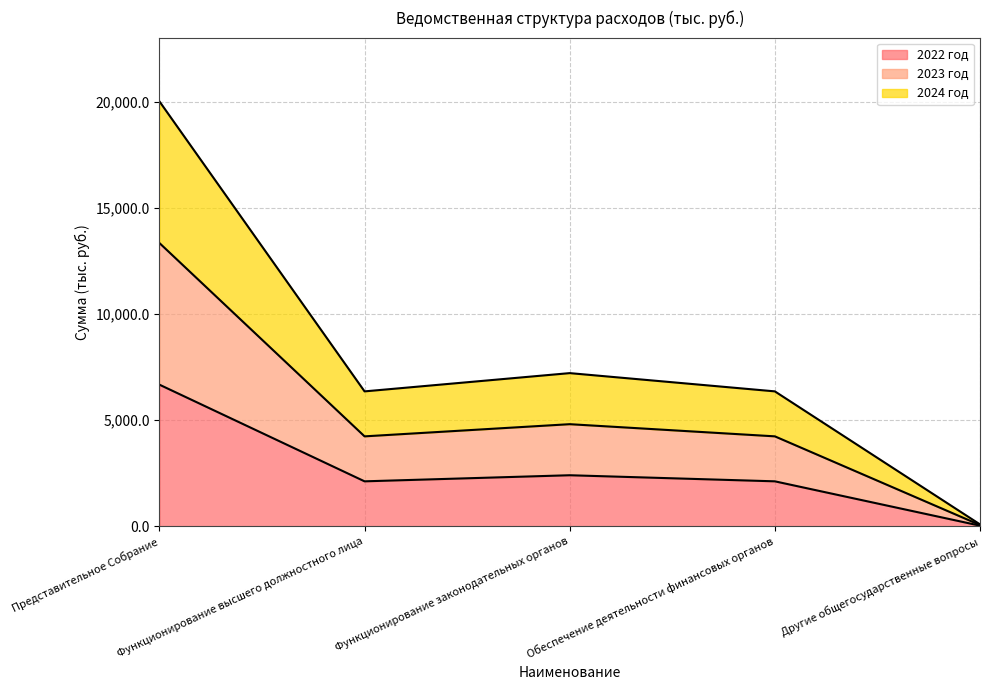

At which category is the sum across all series the highest?

Представительное Собрание